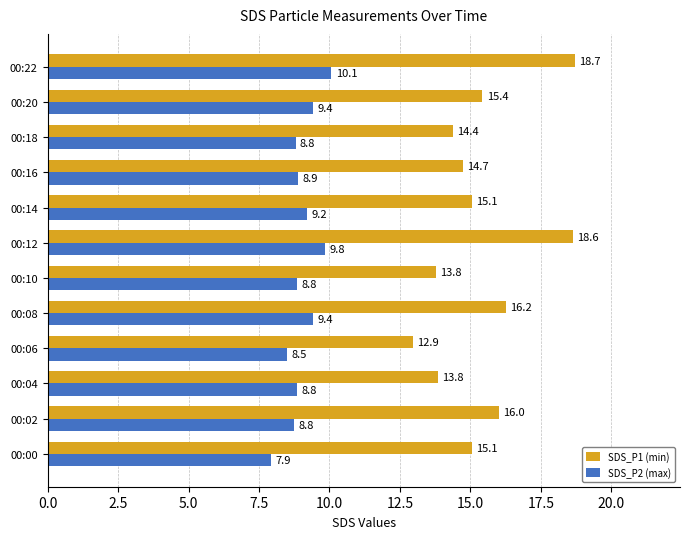

Which series has the largest total across all categories?

SDS_P1 (min)